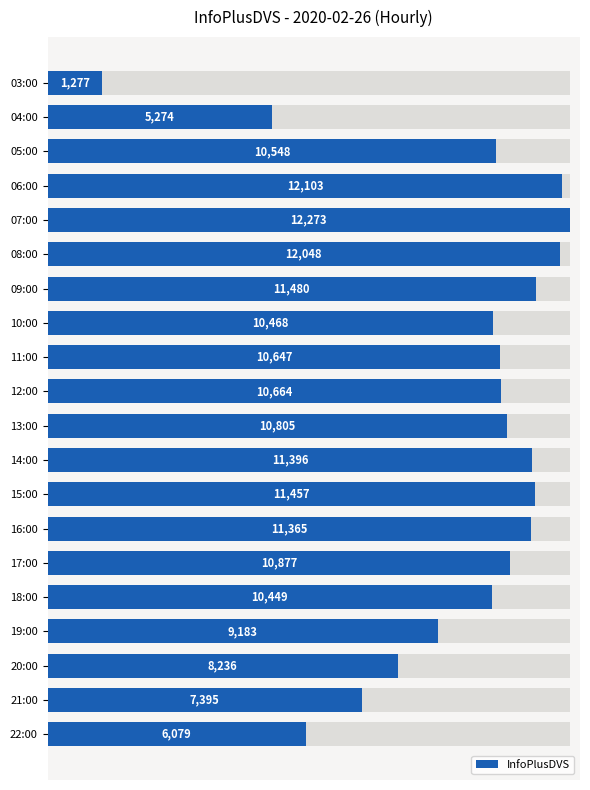

What is the minimum value shown in the chart?

1277